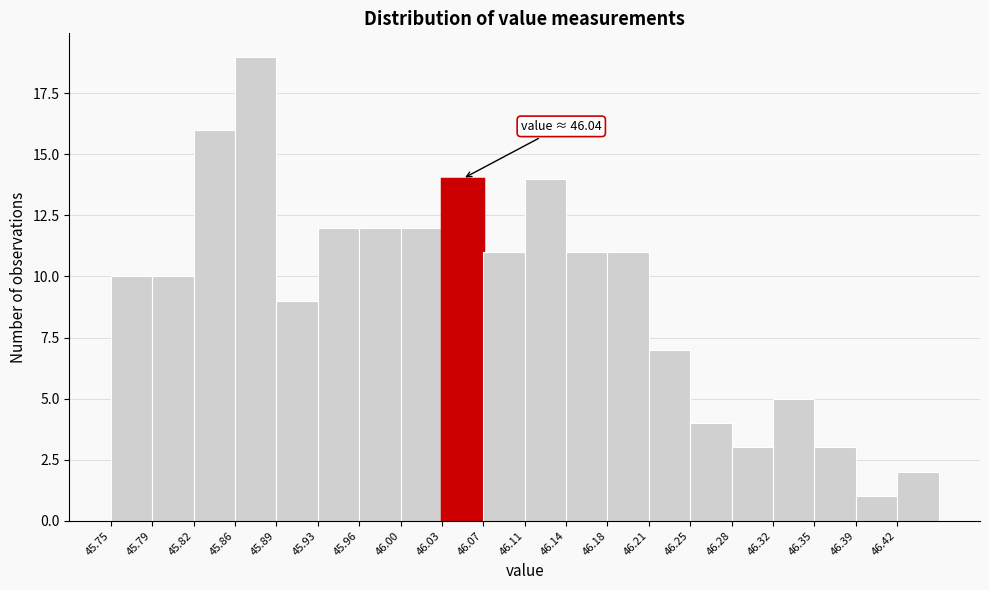

Which range on the x-axis has the tallest bar?

45.855 to 45.890